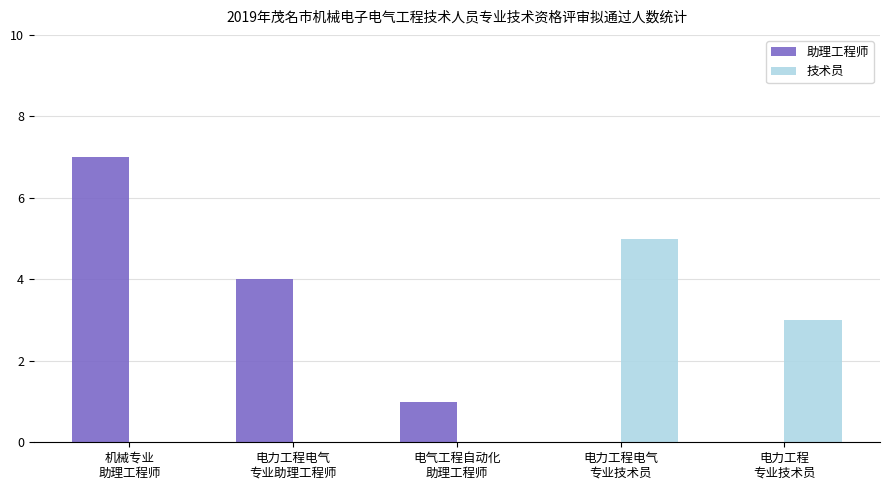

Reading right to left, list all the values displayed in this chart.

助理工程师: 0	0	1	4	7
技术员: 3	5	0	0	0